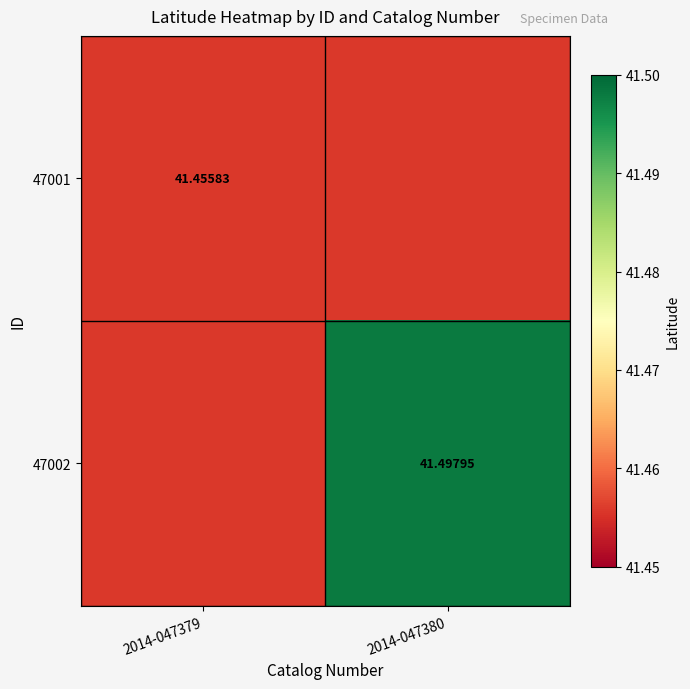

List the series in order of their overall mean, lowest first.

47001, 47002